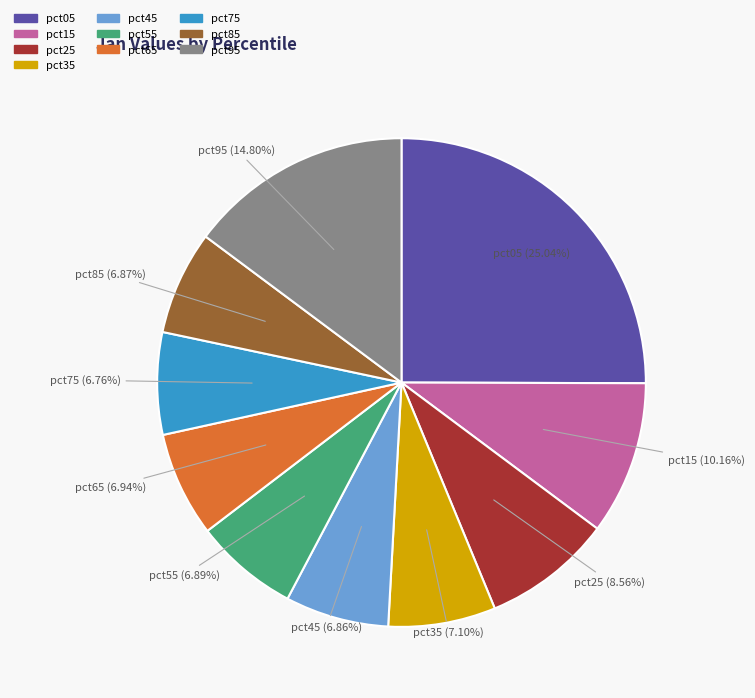

To the nearest percent, what is the average slice percentage?

10%